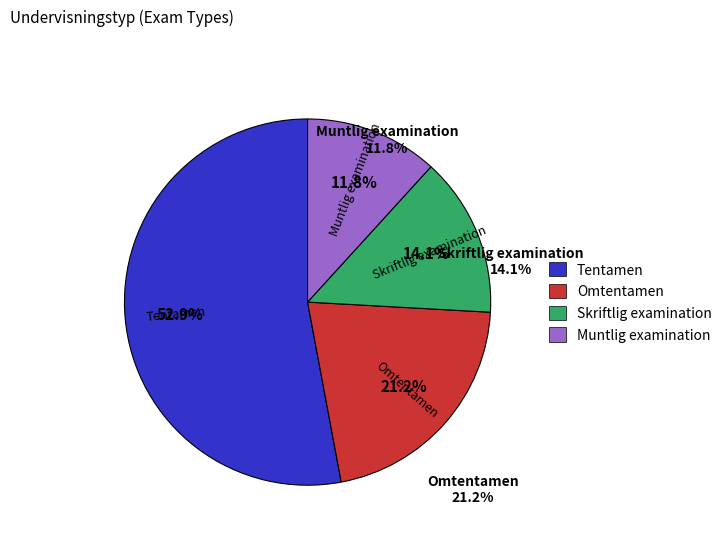

How many segments does this pie chart have?

4